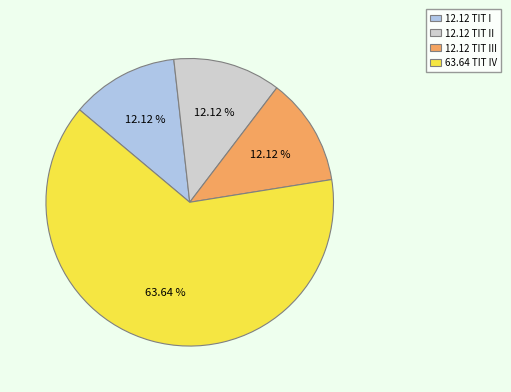

Do 12.12 TIT II and 63.64 TIT IV together represent more than half of the pie?

Yes